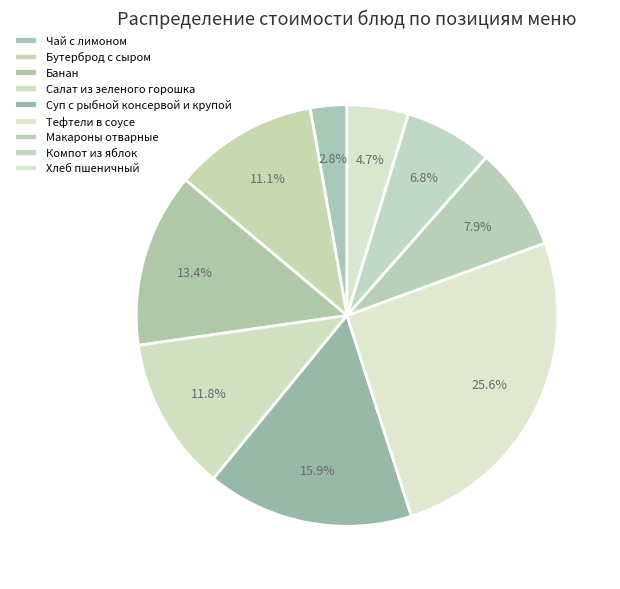

True or false: Банан accounts for 21% of the total.

False